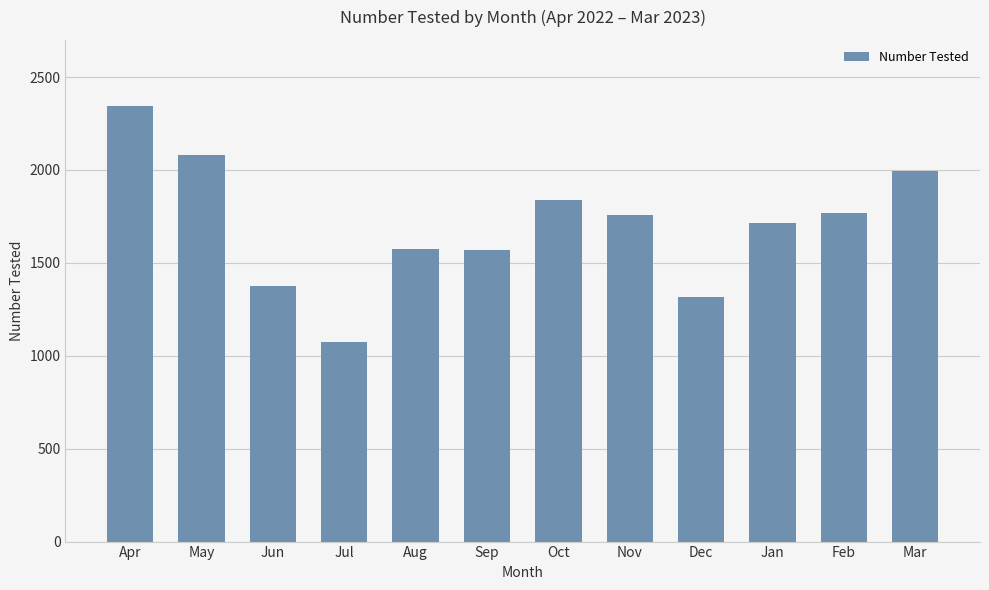

What is the greatest value displayed?

2346